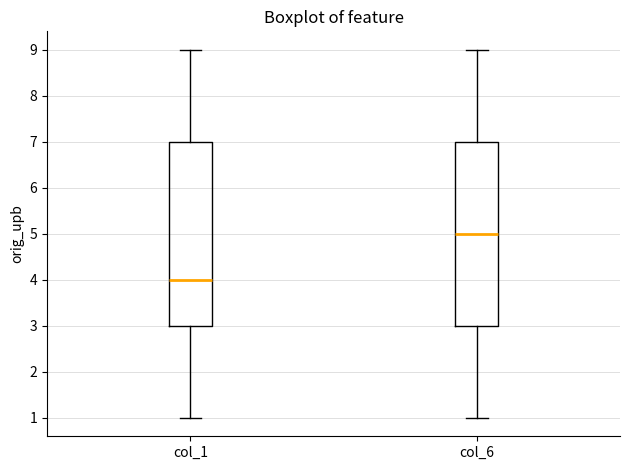

Reading left to right, read every box against the y-axis: the position of its median line, the range the box covers, and the ends of its whiskers. The values are not printed on the chart, so give them approximately, as read against the axis.

col_1: median 4, box 3 to 7, whiskers 1 to 9
col_6: median 5, box 3 to 7, whiskers 1 to 9